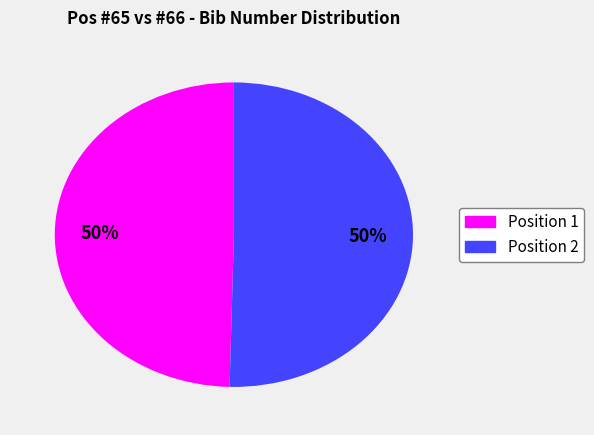

To the nearest percent, what is the average slice percentage?

50%